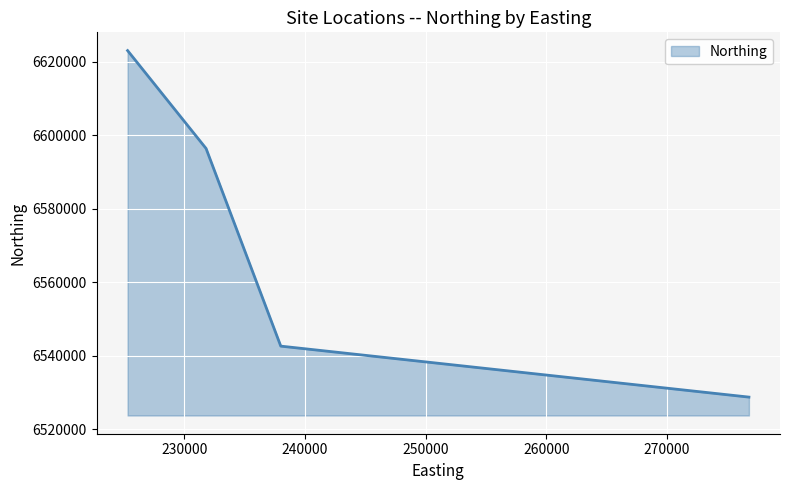

What is the average value?

6572692